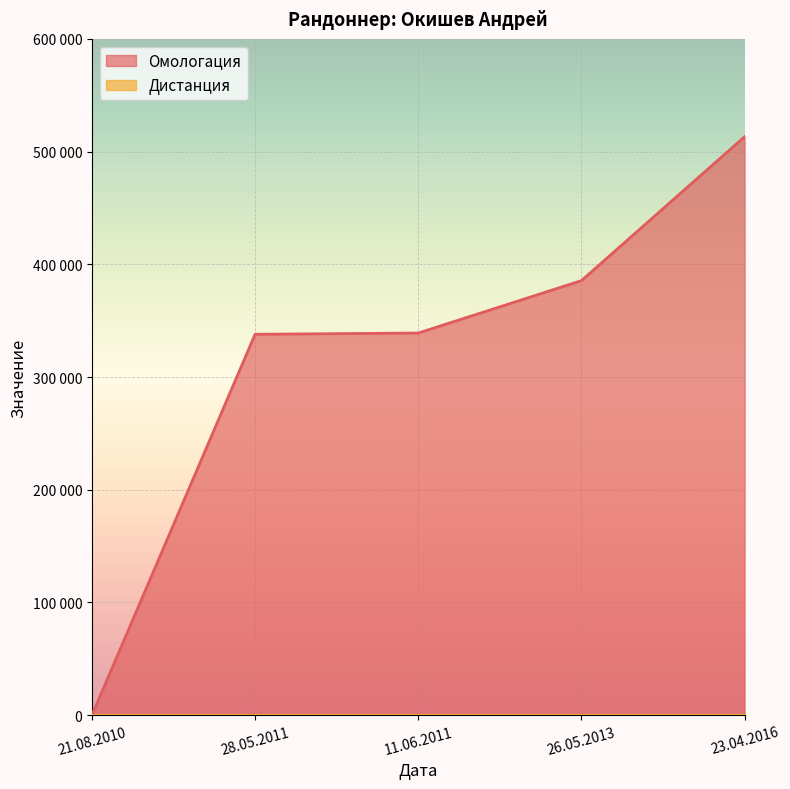

Rank the categories by value from highest to lowest.

23.04.2016, 26.05.2013, 11.06.2011, 28.05.2011, 21.08.2010